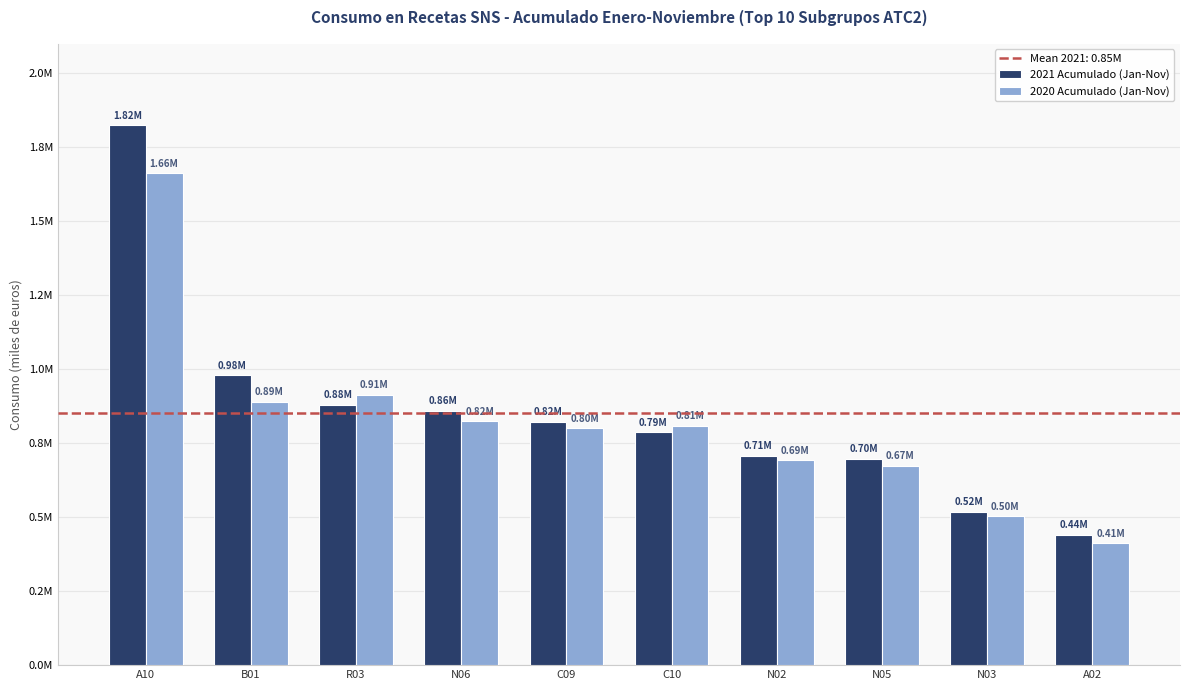

Does the chart contain stacked bars?

No